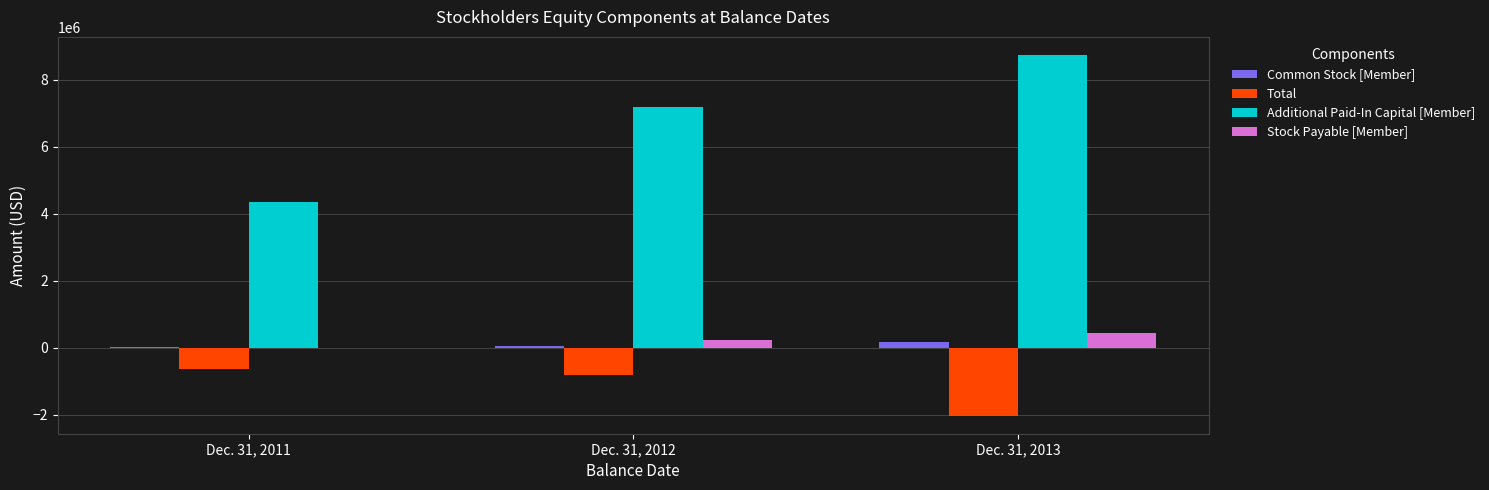

Reading left to right, transcribe all the data shown in this chart.

Common Stock [Member]: Dec. 31, 2011=9252	Dec. 31, 2012=62636	Dec. 31, 2013=163931
Total: Dec. 31, 2011=-639519	Dec. 31, 2012=-812090	Dec. 31, 2013=-2029558
Additional Paid-In Capital [Member]: Dec. 31, 2011=4356027	Dec. 31, 2012=7192873	Dec. 31, 2013=8748320
Stock Payable [Member]: Dec. 31, 2011=0	Dec. 31, 2012=233607	Dec. 31, 2013=429075